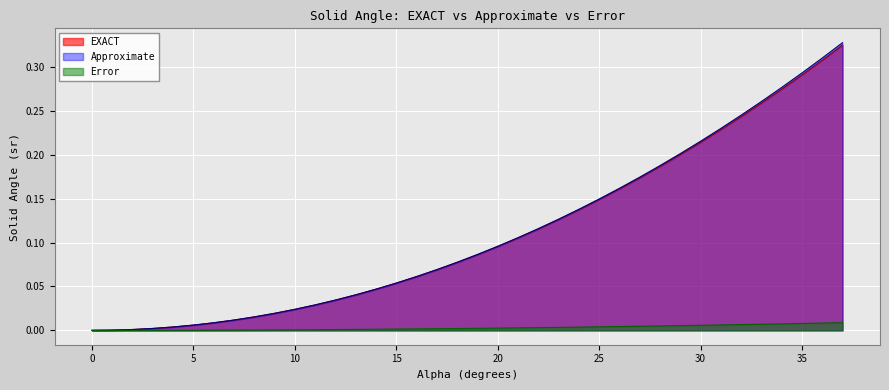

The value of Error at 6 is 0.0. True or false?

True